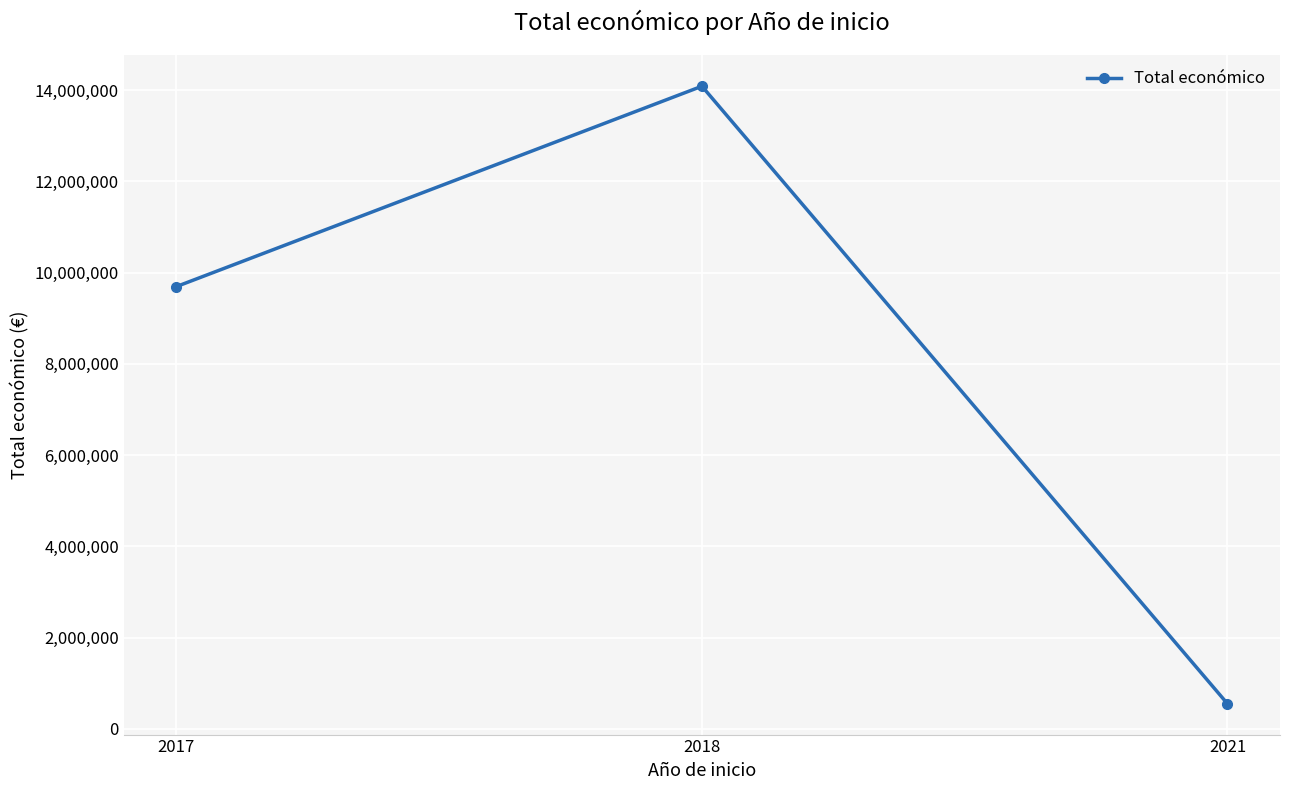

Which has a higher value, 2021 or 2018?

2018